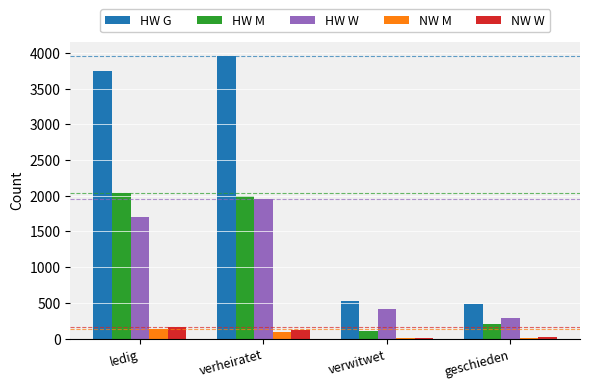

The NW M series shows 90 at verheiratet. True or false?

True